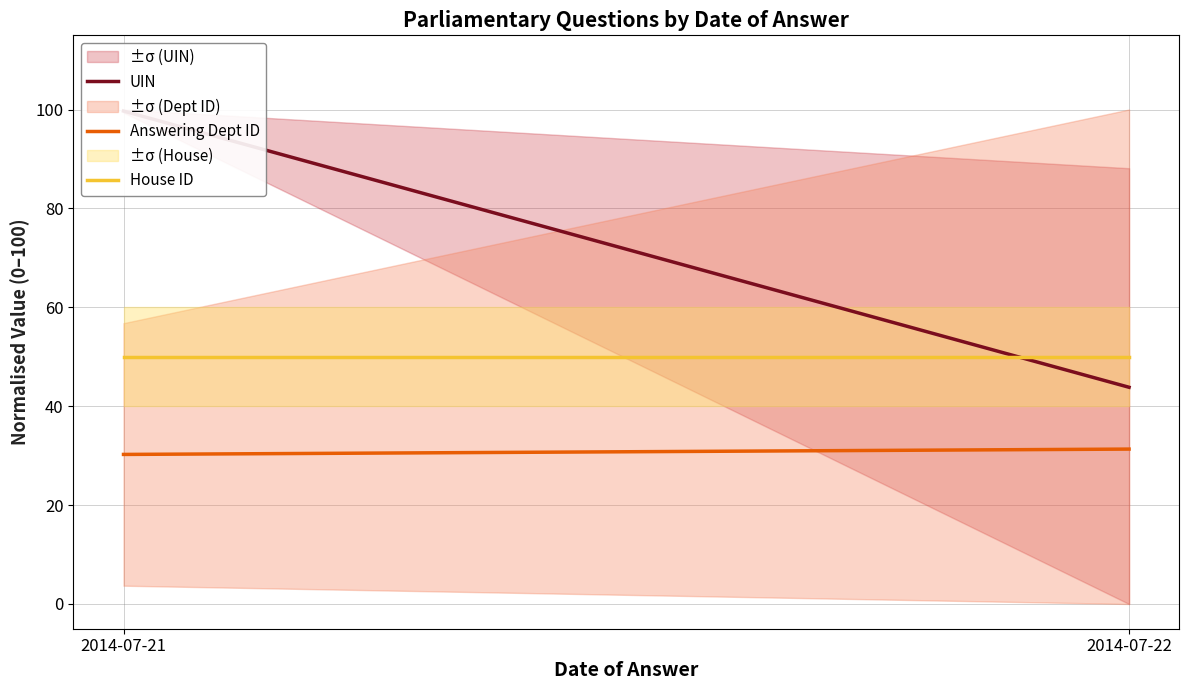

What is the minimum value for UIN?

43.8